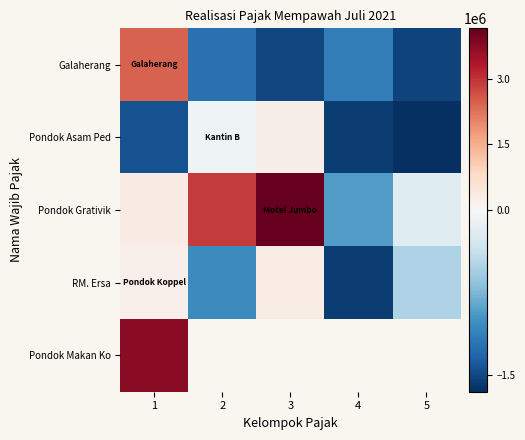

At which category is the sum across all series the highest?

1